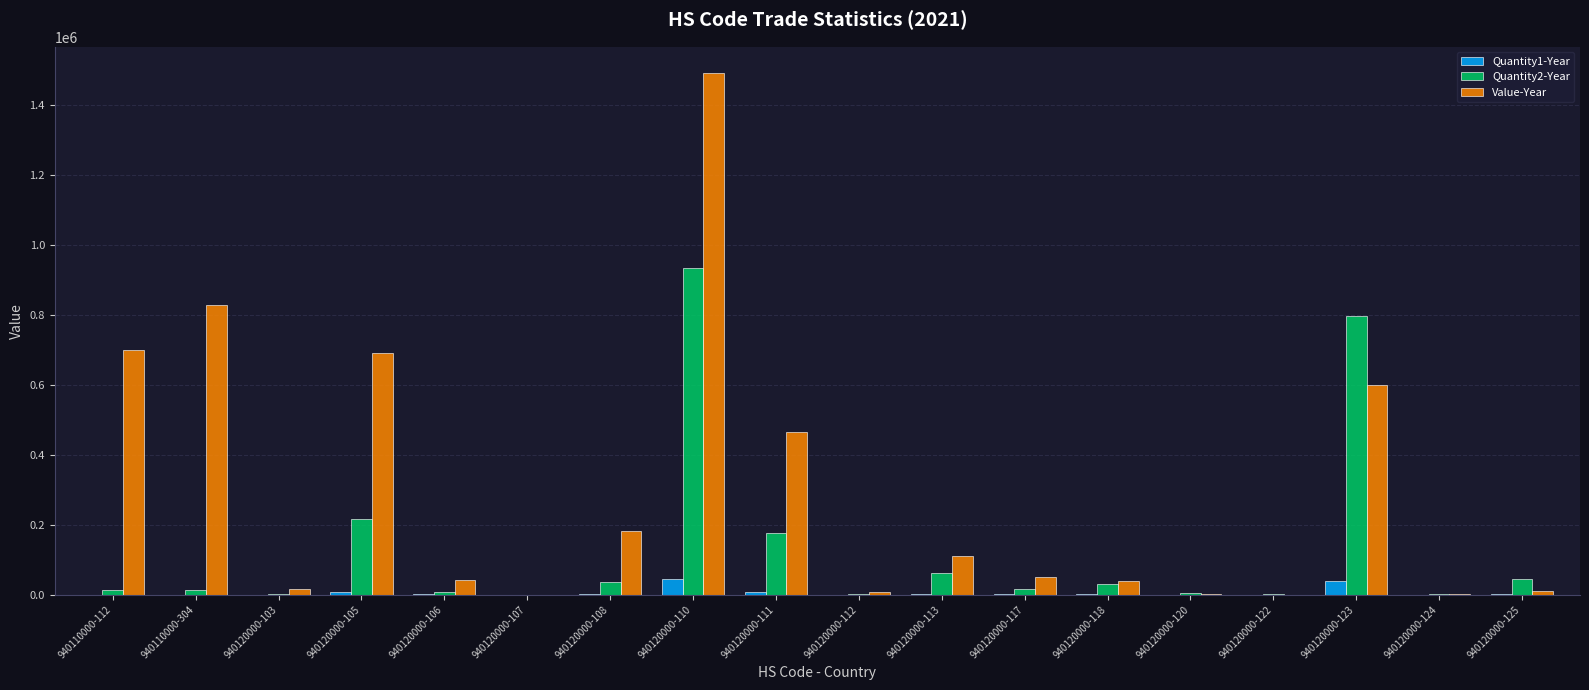

Which series changed the most between 940120000-111 and 940120000-112?

Value-Year